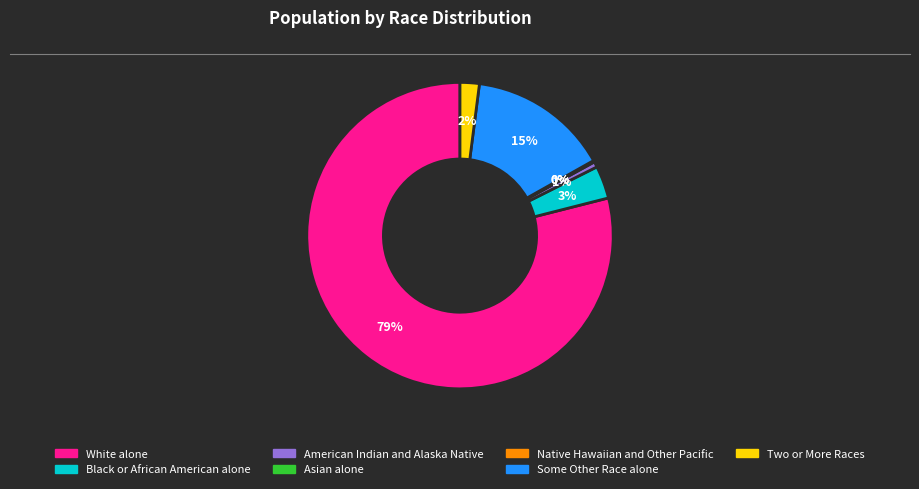

Which category has the biggest portion of the pie?

White alone